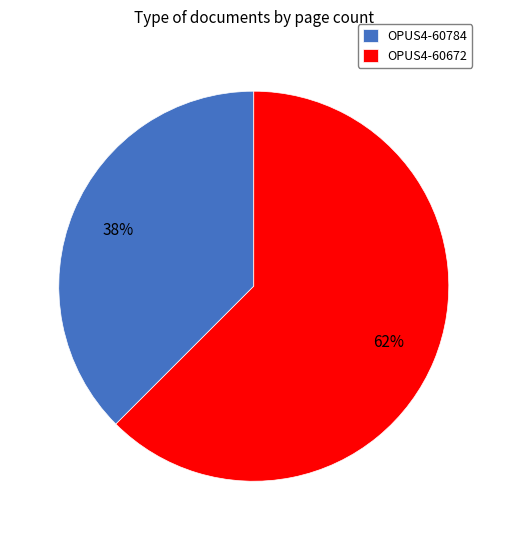

What is the ratio of the value at OPUS4-60784 to the value at OPUS4-60672?

0.6